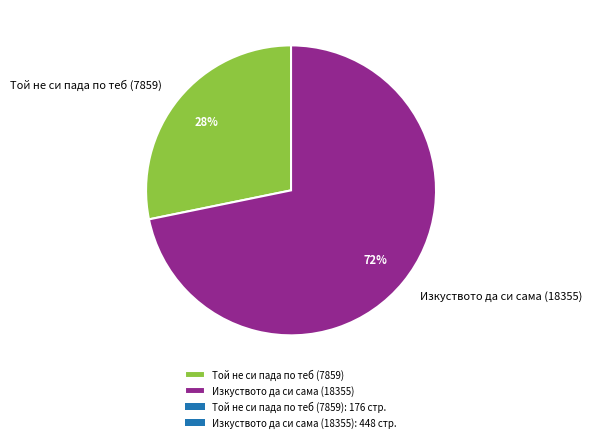

To the nearest percent, what percentage of the pie is Изкуството да си сама (18355)?

72%